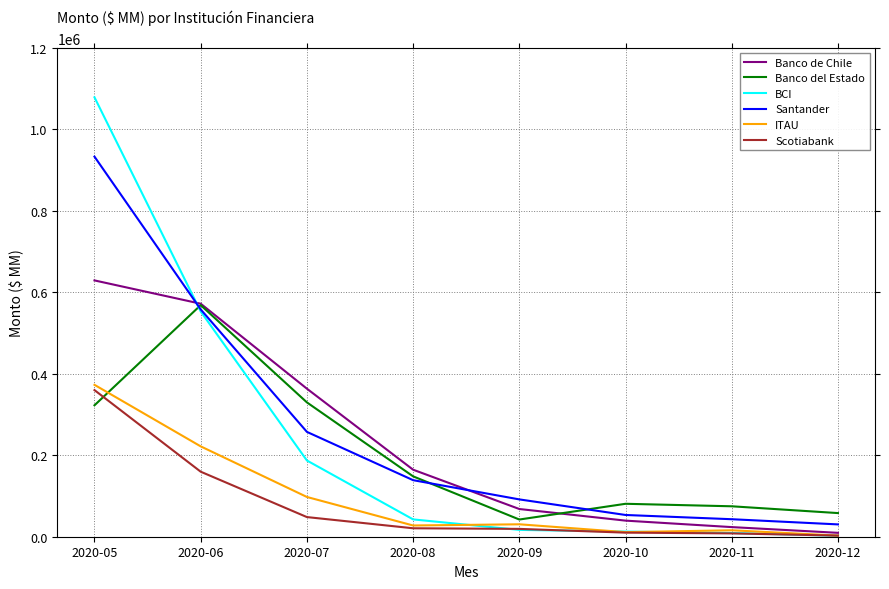

What is the greatest value displayed?

1078522.5